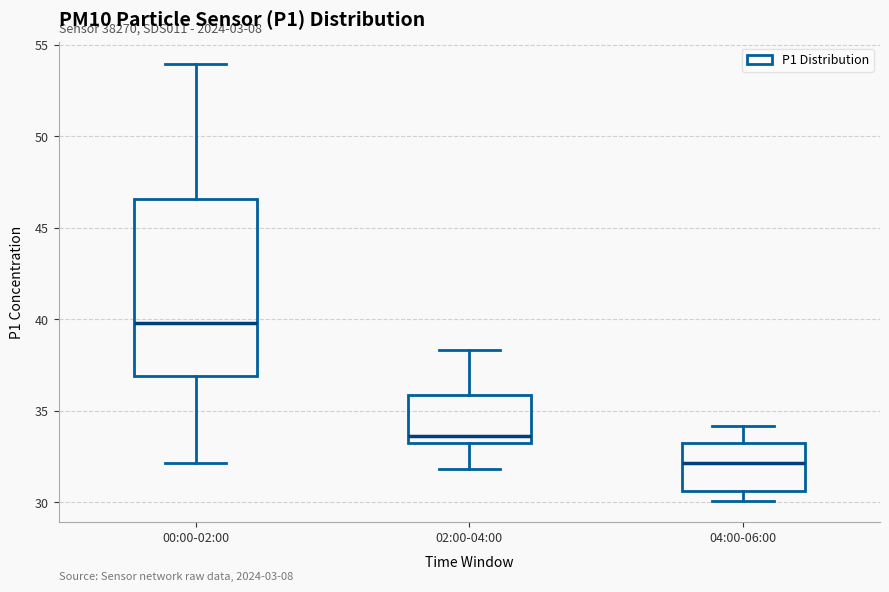

Reading left to right, transcribe this box plot: for each box, give where its median line is, the range the box spans, and where its two whiskers end, as read against the y-axis. The values are not printed on the chart, so give them approximately, as read against the axis.

00:00-02:00: median 40.0, box 37.0 to 46.5, whiskers 32.0 to 54.0
02:00-04:00: median 33.5 (just above the box's lower edge), box 33.5 to 36.0, whiskers 32.0 to 38.5
04:00-06:00: median 32.0, box 30.5 to 33.5, whiskers 30.0 to 34.0